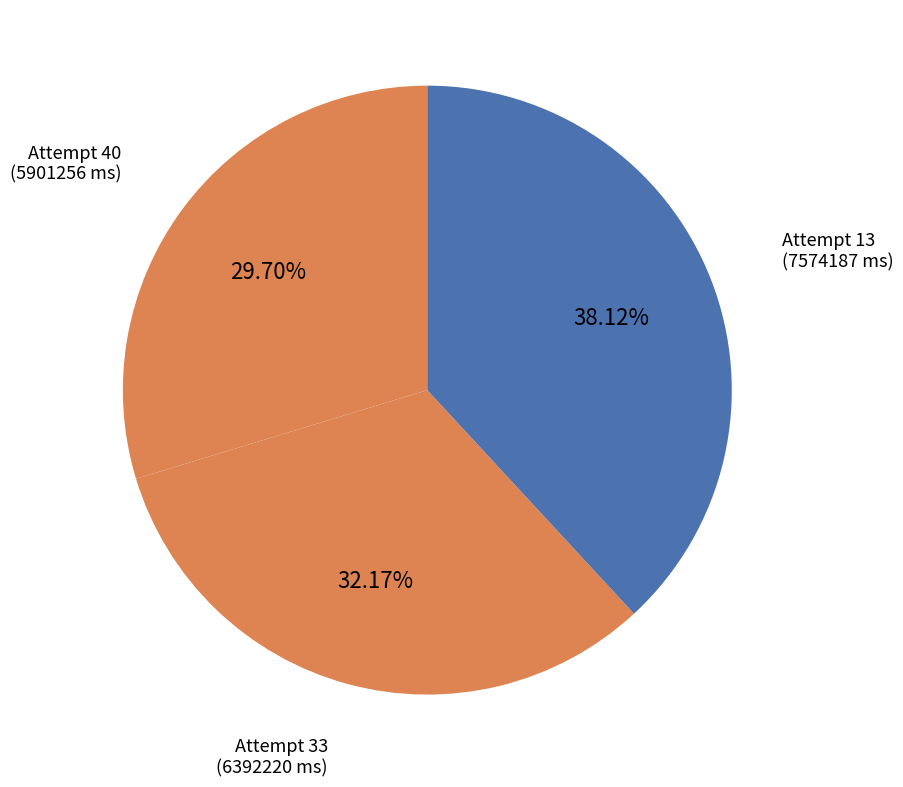

Is the sum of Attempt 33 and Attempt 40 greater than half?

Yes